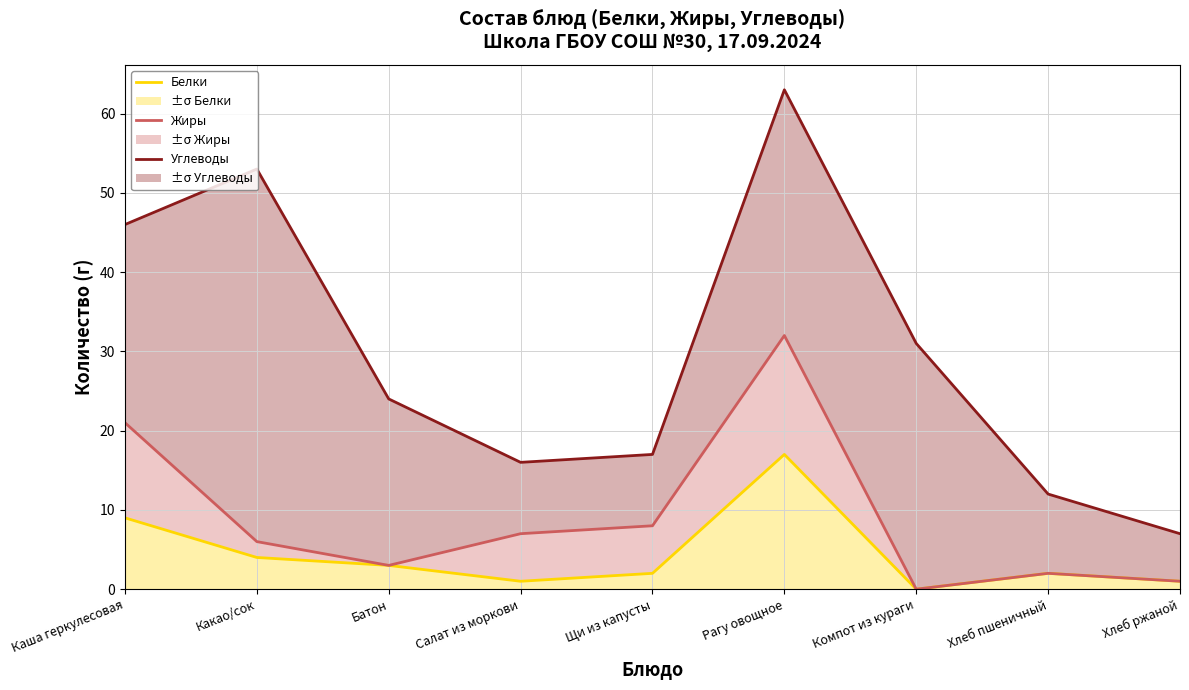

Rank the series by their average value, from highest to lowest.

Углеводы, Жиры, Белки